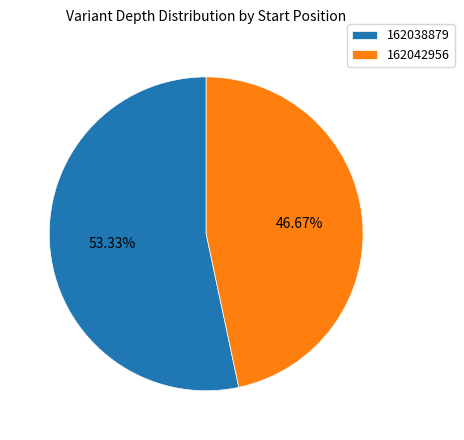

Is there a majority slice in this chart?

Yes